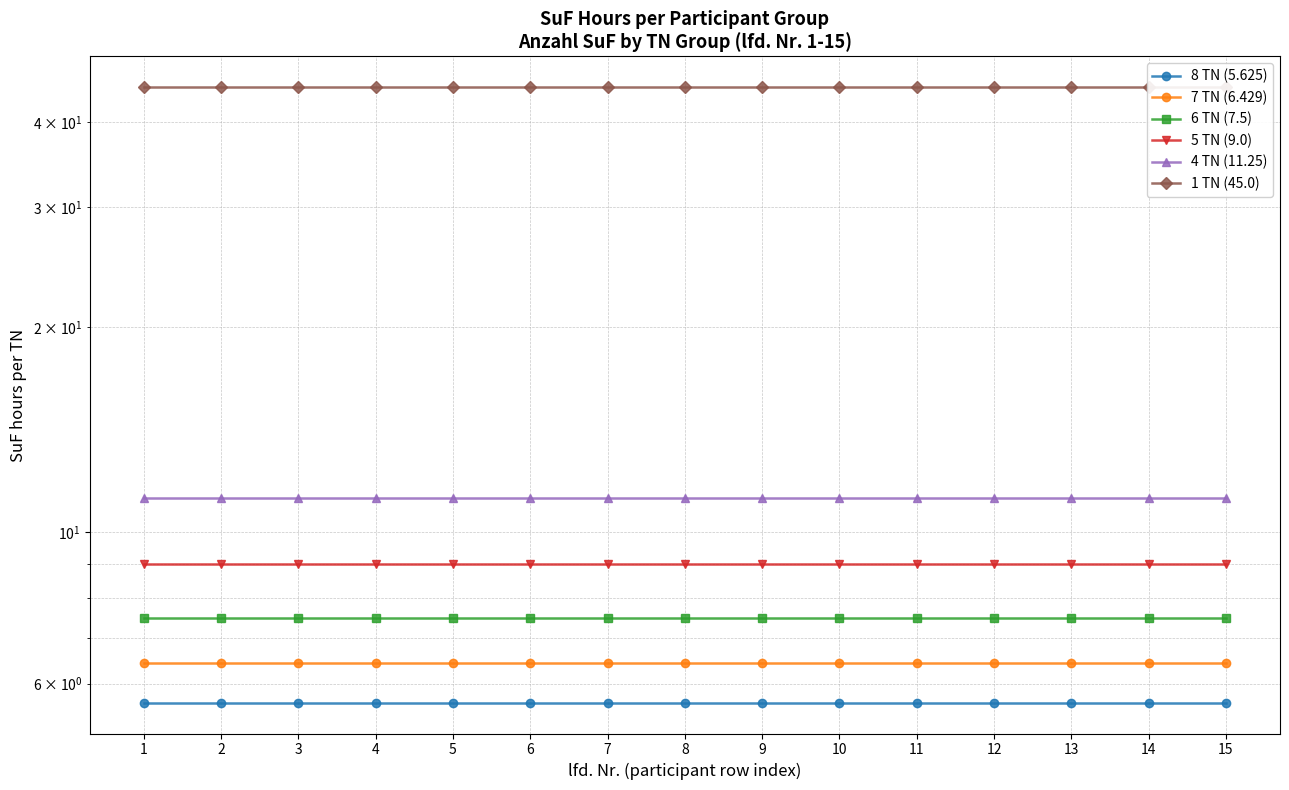

What is the difference between the highest and lowest values at 9?

39.4